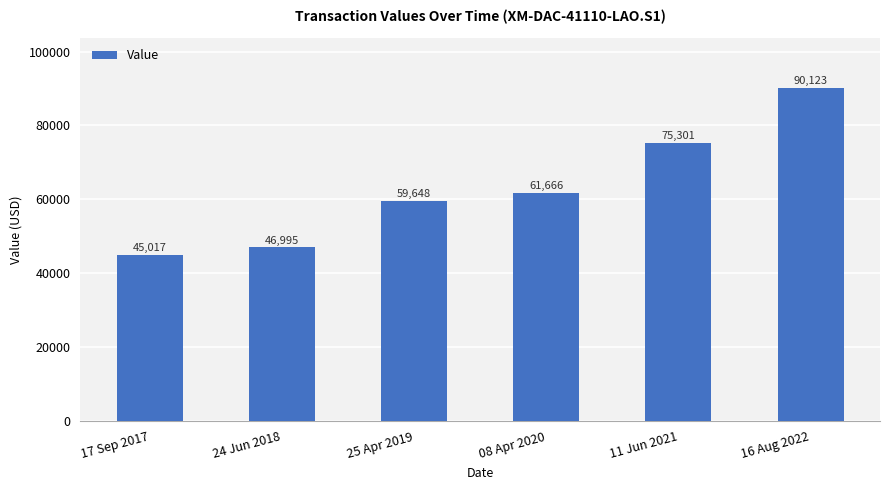

Rank the categories by value from lowest to highest.

17 Sep 2017, 24 Jun 2018, 25 Apr 2019, 08 Apr 2020, 11 Jun 2021, 16 Aug 2022